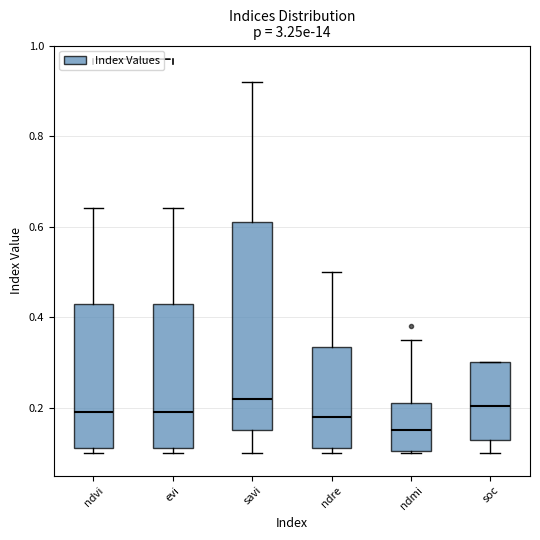

Reading left to right, read every box against the y-axis: the position of its median line, the range the box covers, and the ends of its whiskers. The values are not printed on the chart, so give them approximately, as read against the axis.

ndvi: median 0.20, box 0.12 to 0.44, whiskers 0.10 to 0.64
evi: median 0.20, box 0.12 to 0.44, whiskers 0.10 to 0.64
savi: median 0.22, box 0.16 to 0.62, whiskers 0.10 to 0.92
ndre: median 0.18, box 0.12 to 0.34, whiskers 0.10 to 0.50
ndmi: median 0.16, box 0.10 to 0.22, whiskers 0.10 to 0.36
soc: median 0.20, box 0.12 to 0.30, whiskers 0.10 to 0.30